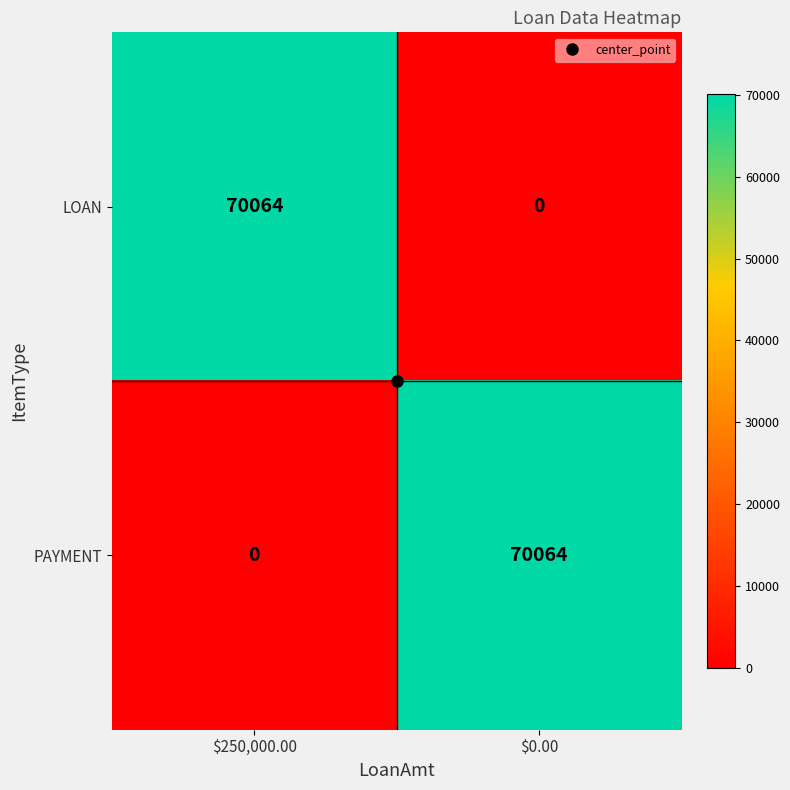

At how many categories does at least one series exceed 60654?

2